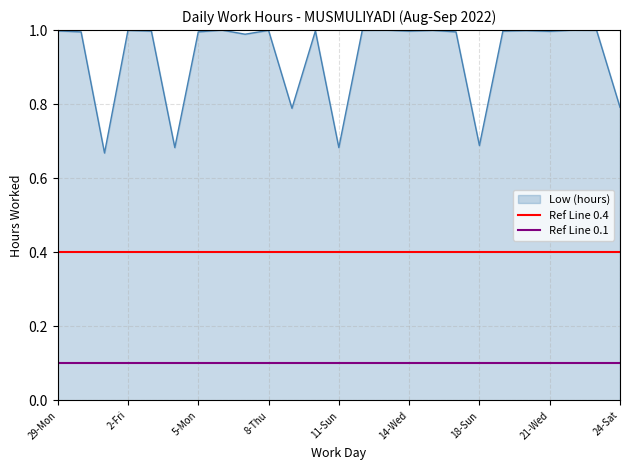

What position from the left is 29-Mon?

1